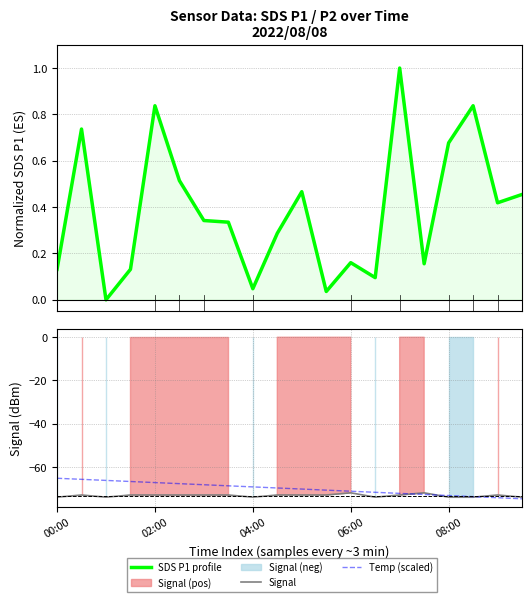

Reading left to right, list all the values displayed in this chart.

SDS P1 profile: 0.1	0.7	0.0	0.1	0.8	0.5	0.3	0.3	0.0	0.3	0.5	0.0	0.2	0.1	1.0	0.2	0.7	0.8	0.4	0.5
Signal: -74.0	-73.0	-74.0	-73.0	-73.0	-73.0	-73.0	-73.0	-74.0	-73.0	-73.0	-73.0	-72.0	-74.0	-73.0	-72.0	-74.0	-74.0	-73.0	-74.0
Temp (scaled): -65.3	-65.8	-66.3	-66.8	-67.3	-67.8	-68.3	-68.8	-69.3	-69.8	-70.3	-70.8	-71.3	-71.8	-72.3	-72.8	-73.3	-73.8	-74.3	-74.8